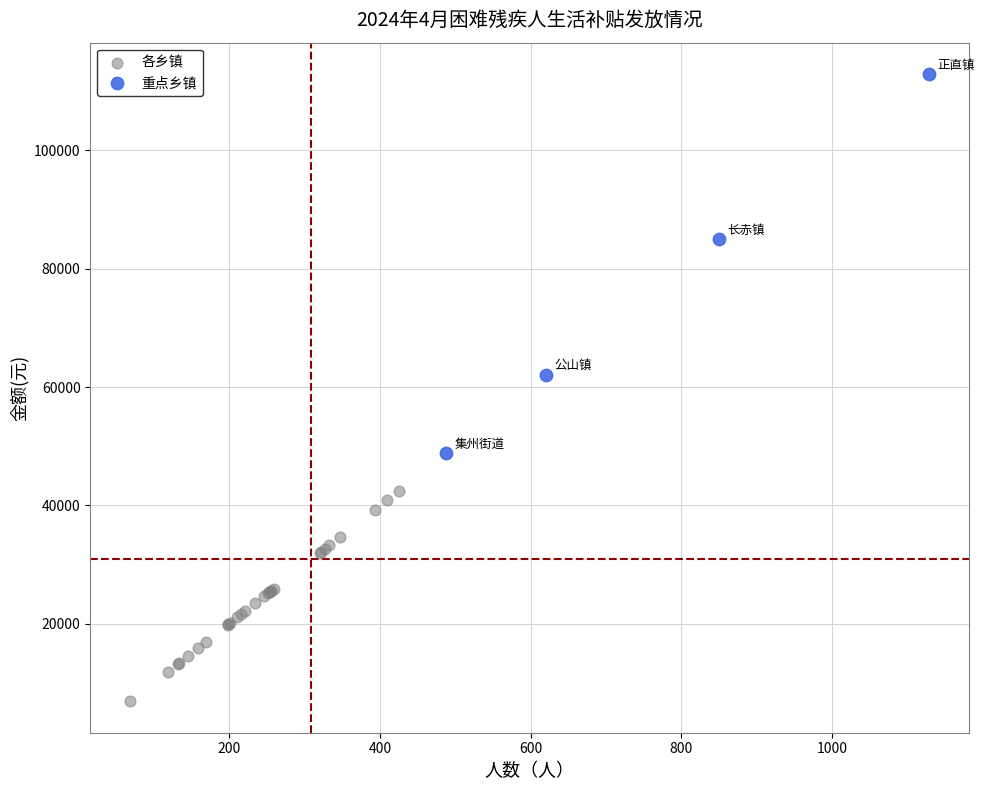

Which series contains the highest Y value?

重点乡镇